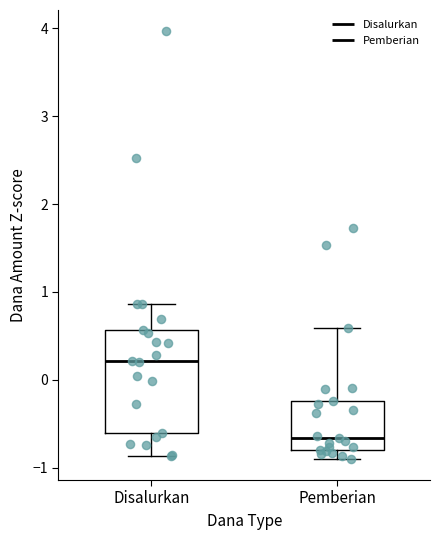

Reading left to right, read every box against the y-axis: the position of its median line, the range the box covers, and the ends of its whiskers. The values are not printed on the chart, so give them approximately, as read against the axis.

Disalurkan: median 0.2, box -0.6 to 0.6, whiskers -0.9 to 0.9
Pemberian: median -0.7, box -0.8 to -0.2, whiskers -0.9 to 0.6